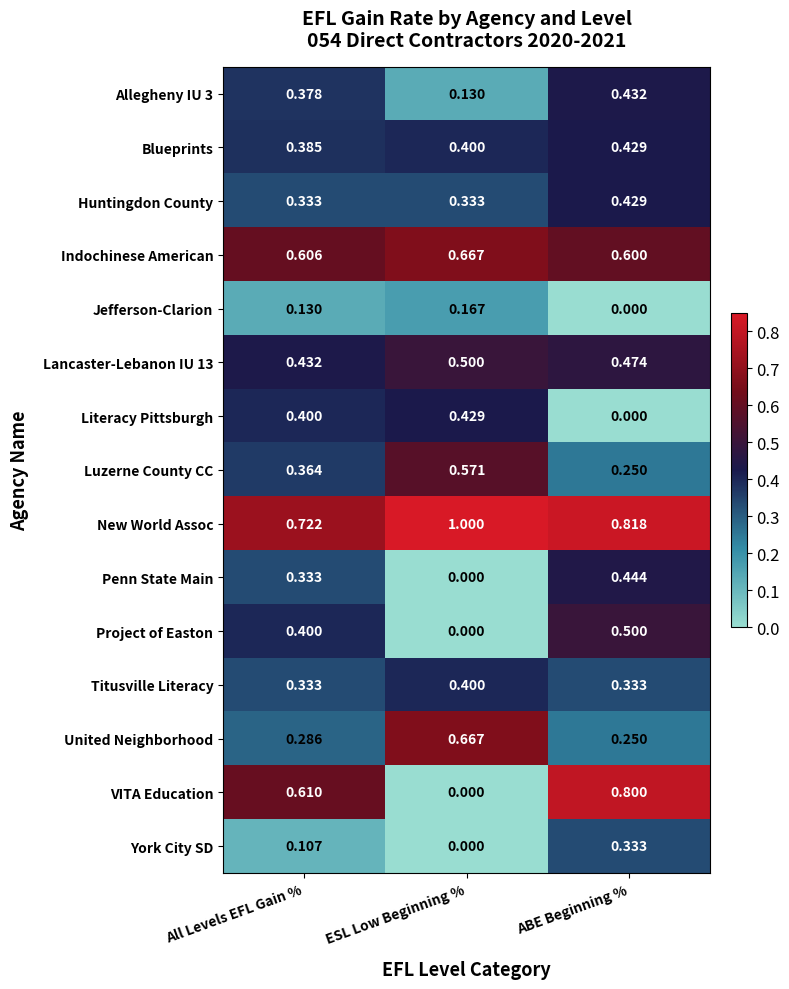

At which label does Allegheny IU 3 reach its minimum?

ESL Low Beginning %